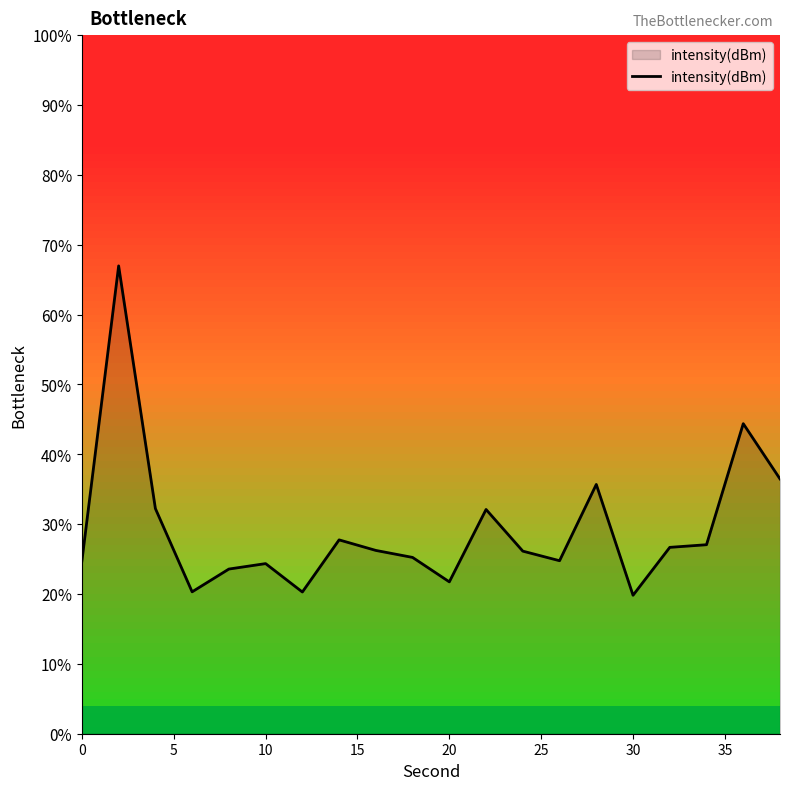

What is the maximum value shown in the chart?

67.0